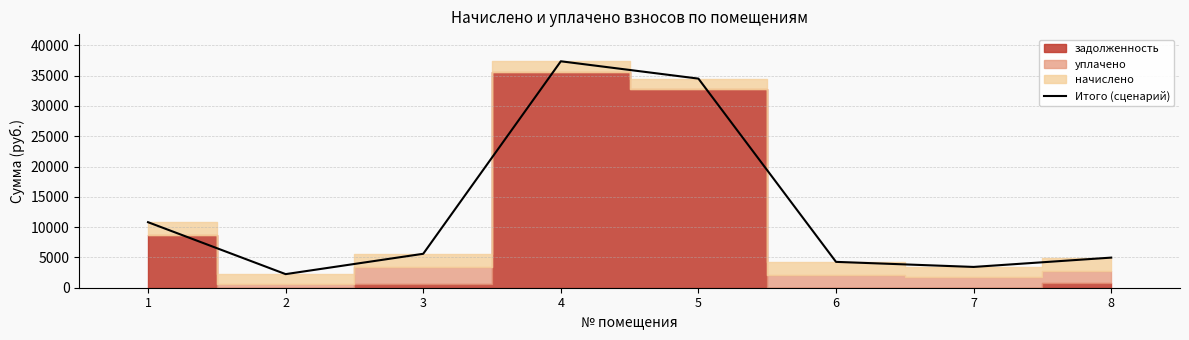

How many lines are shown in the chart?

1